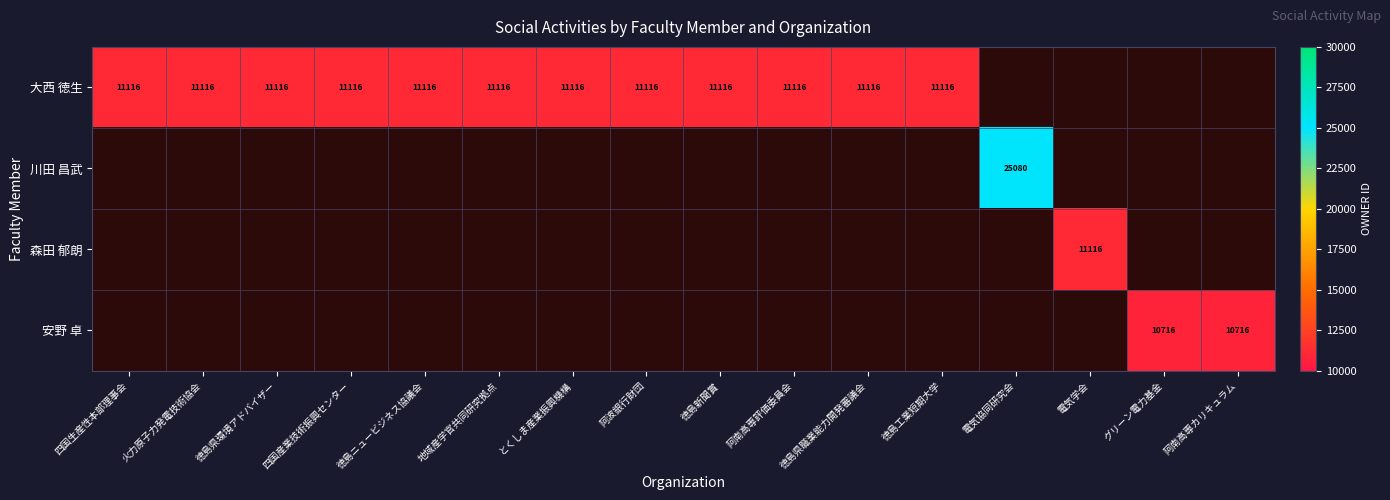

The 安野 卓 series shows 4453 at 阿南高専カリキュラム. True or false?

False